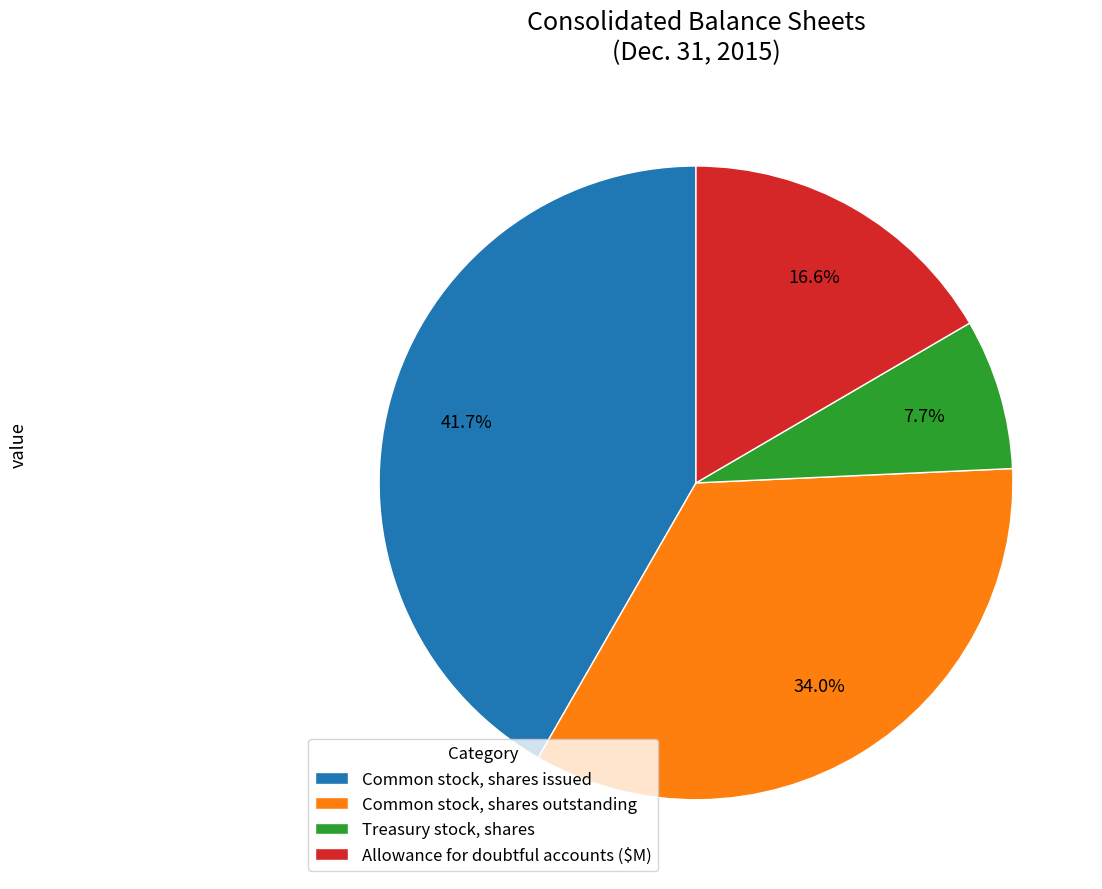

Is the sum of Common stock, shares outstanding and Common stock, shares issued greater than half?

Yes